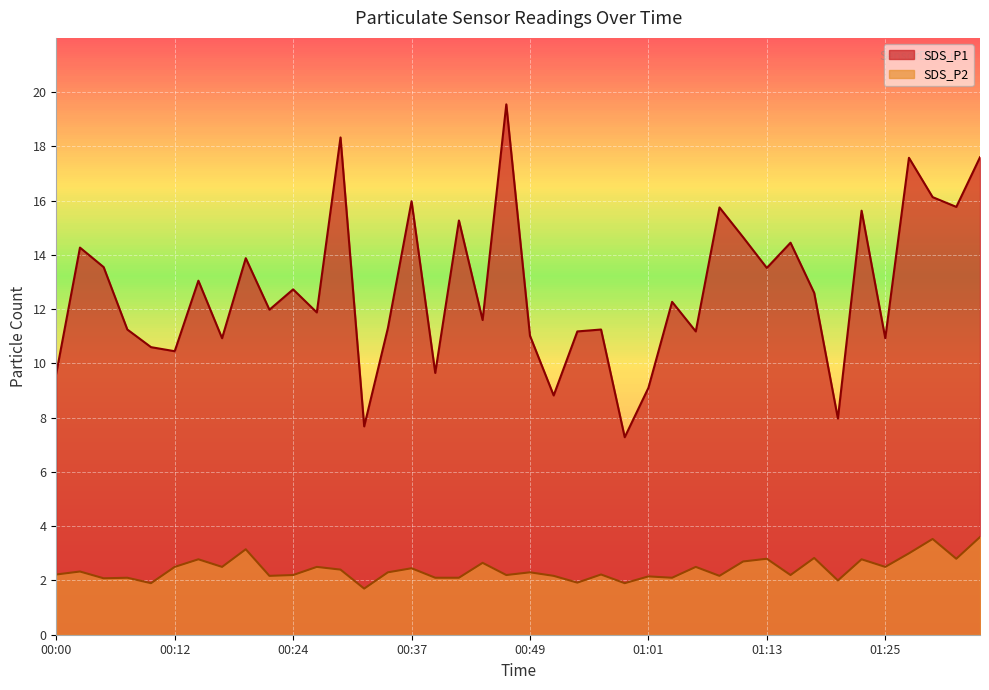

At how many categories does at least one series exceed 5?

40